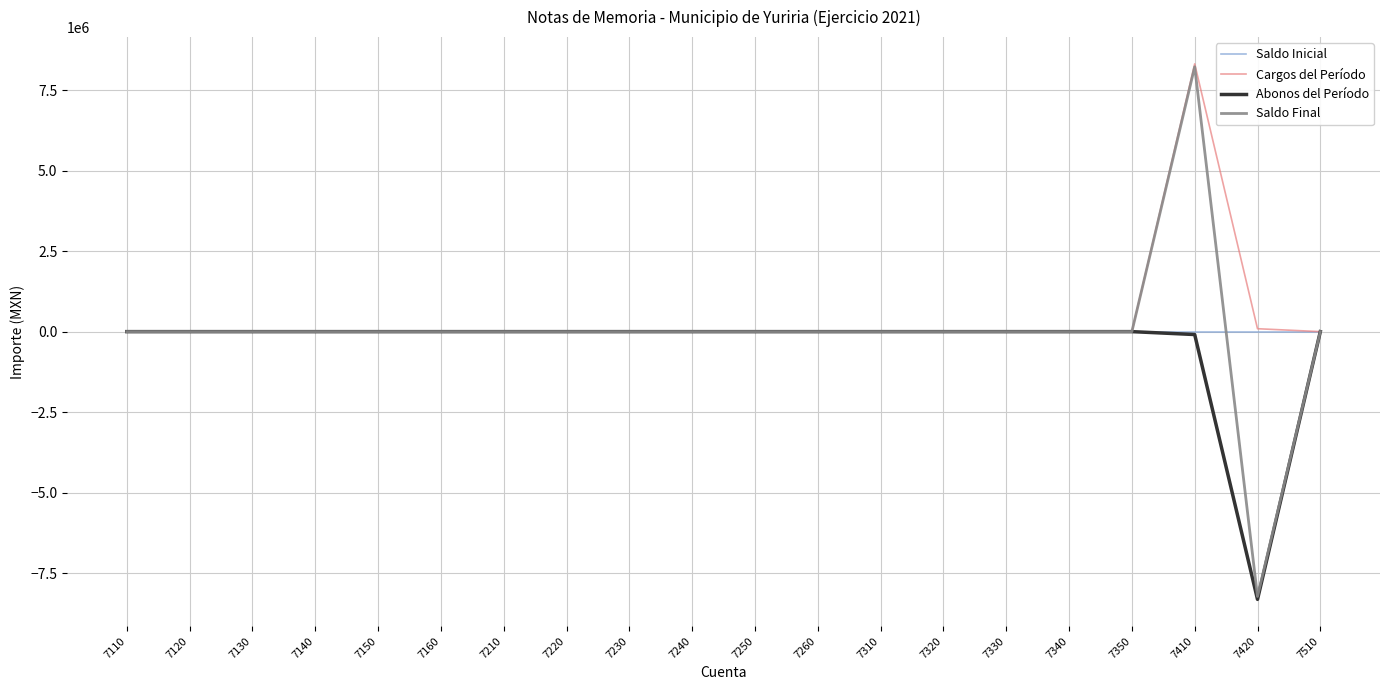

What is the greatest value displayed?

8317142.5